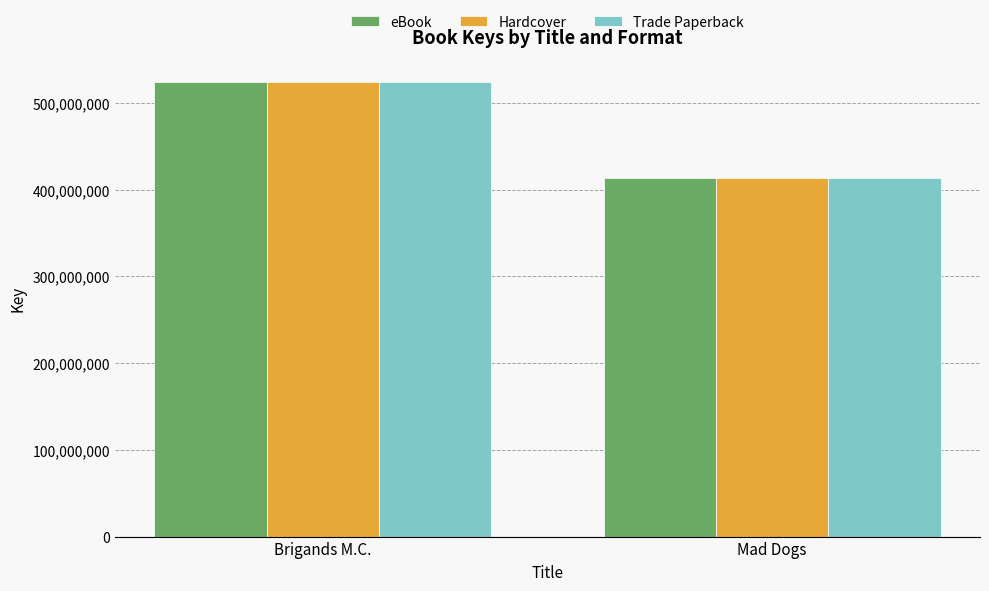

What is the total value across all series at Brigands M.C.?

1571168310